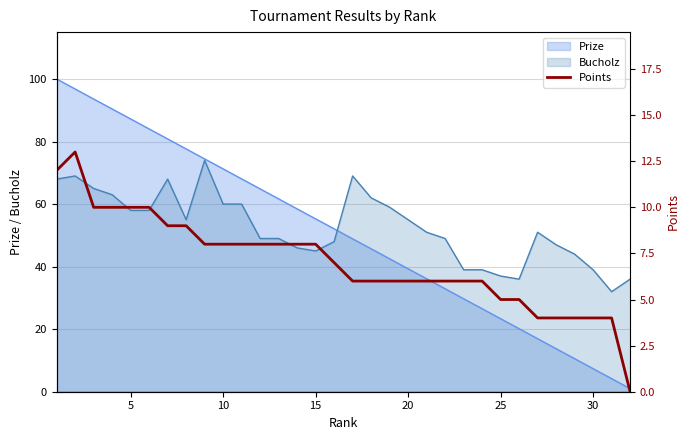

The value of Prize at 15 is 55.3. True or false?

True